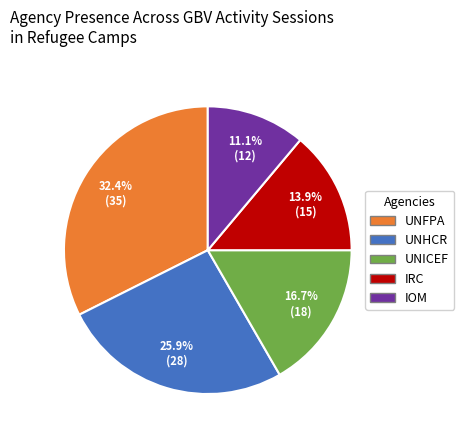

What is the ratio of the value at UNICEF to the value at UNFPA?

0.5